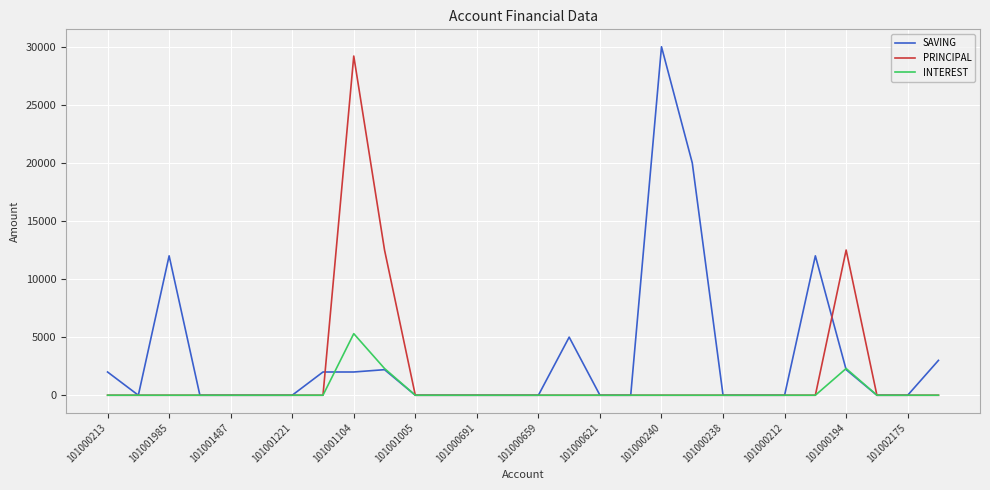

Which series has the largest total across all categories?

SAVING